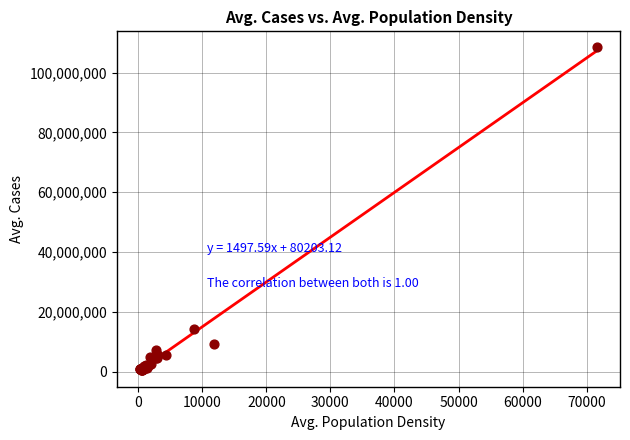

What Y value in the scatter plot is closest to 54462492?

14322478.6